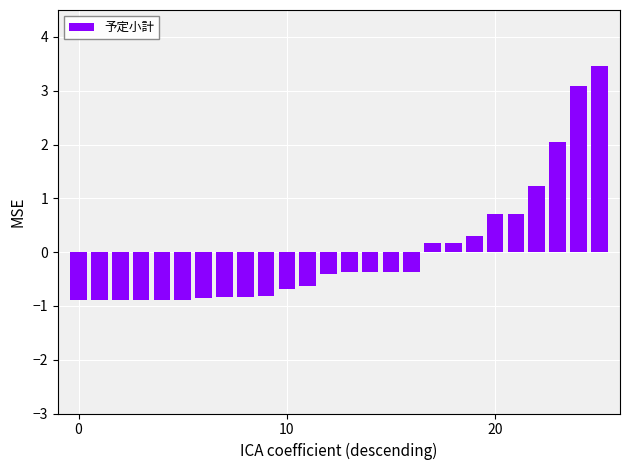

What is the smallest value displayed?

-0.9